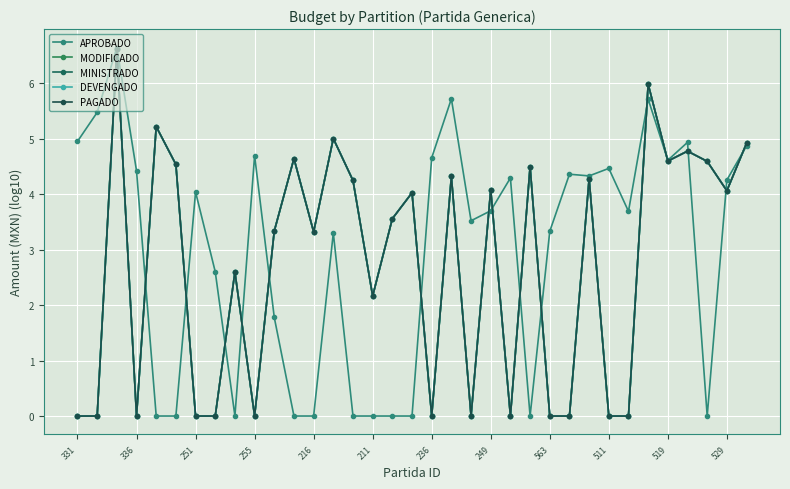

Where is MINISTRADO nearest to the value 3?

216